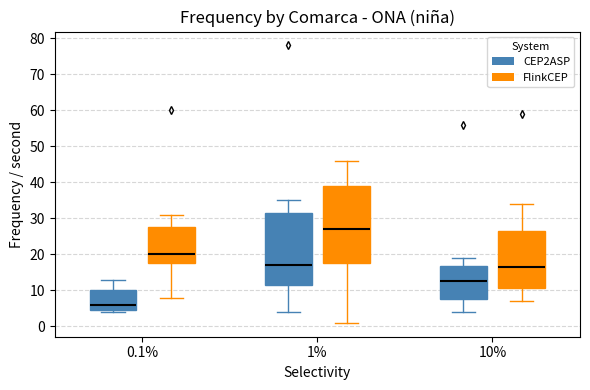

Comparing the boxes themselves (not the whiskers), which one is the tallest?

1% (FlinkCEP)